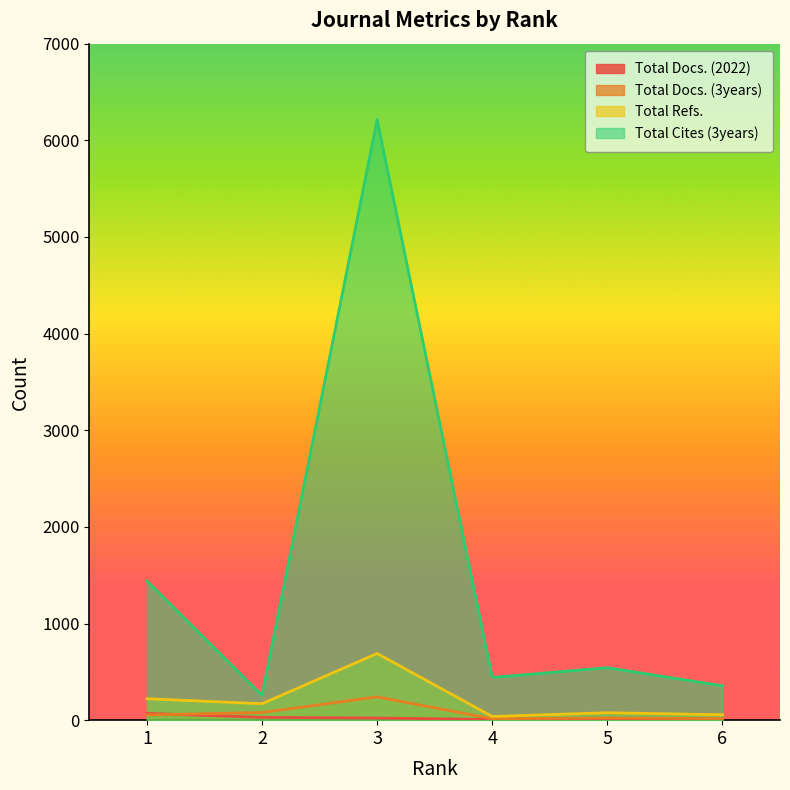

What is the value of the Total Docs. (2022) point at the 5th from the left?

9